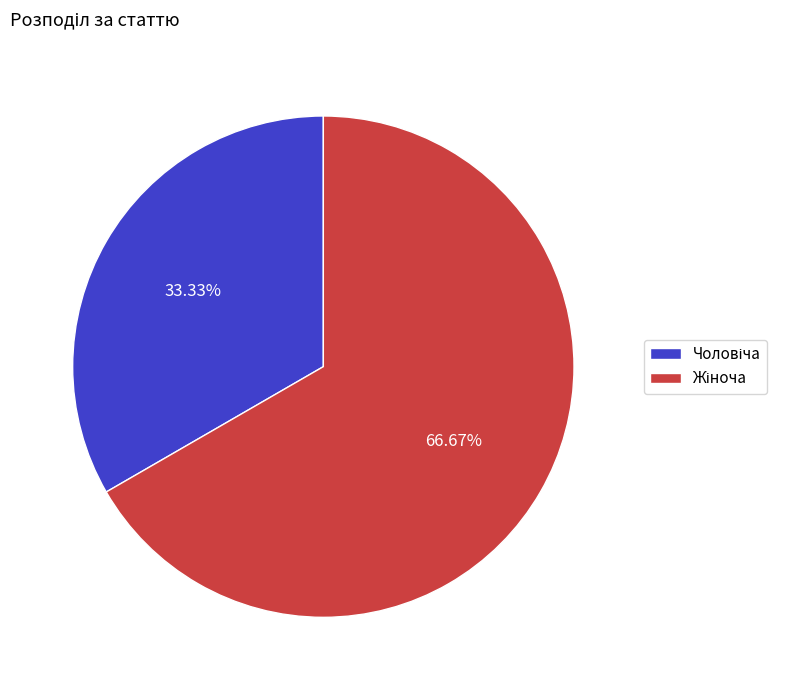

Does any single category account for the majority?

Yes